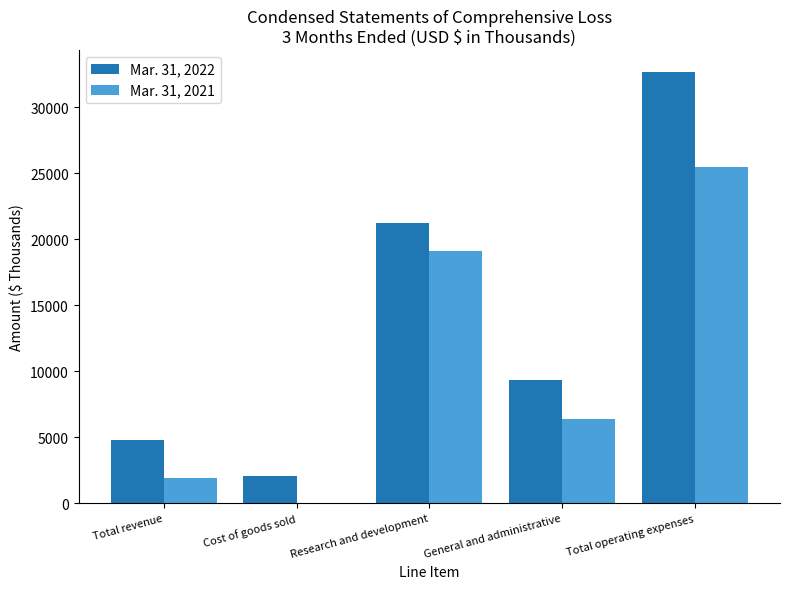

Which series has the largest total across all categories?

Mar. 31, 2022